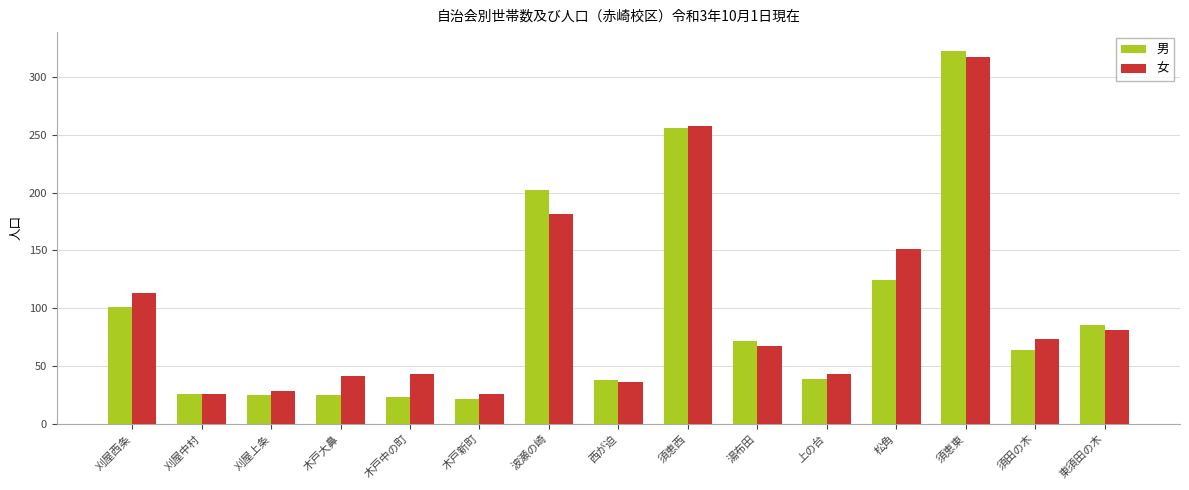

Between 西が迫 and 須恵西, which series saw the biggest shift?

女